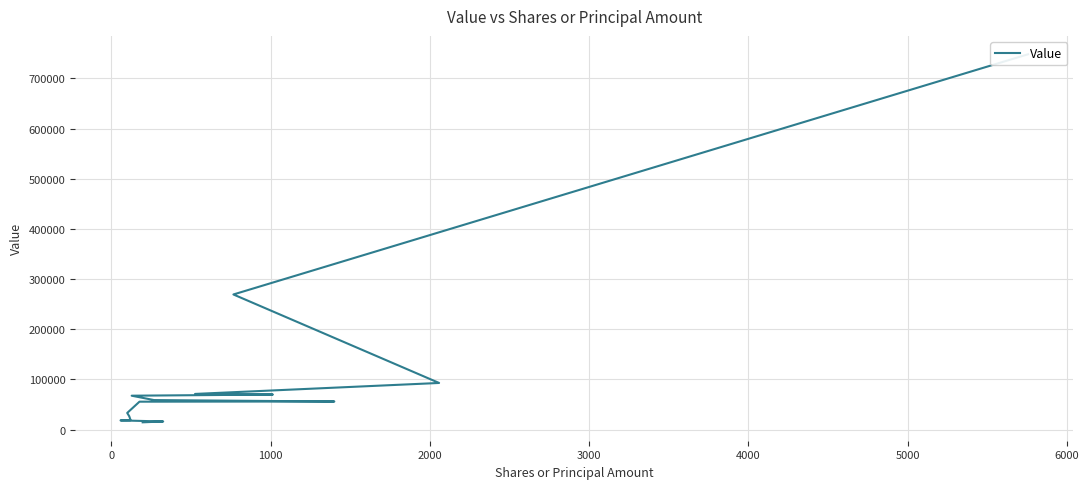

What is the sum of the values at 3000 and 1000?

162712